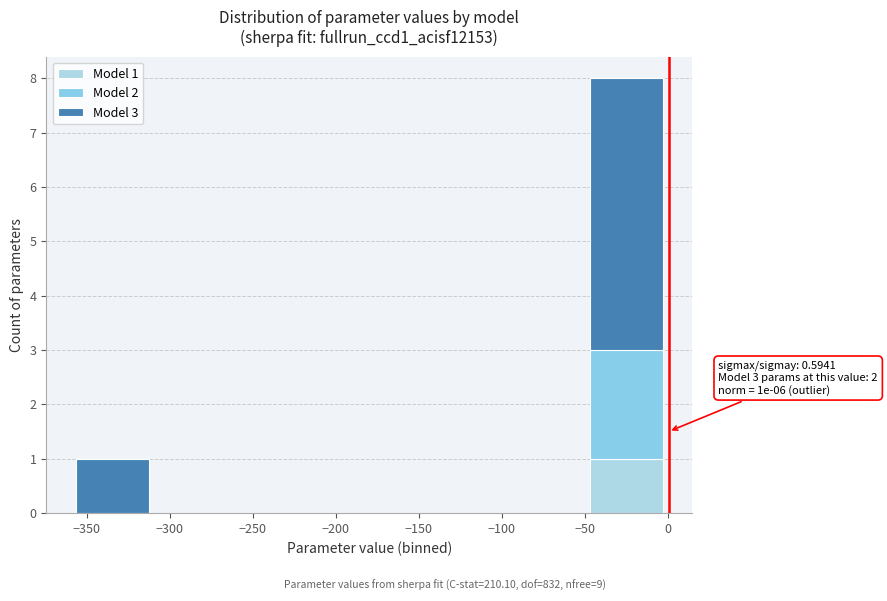

Which range on the x-axis has the tallest stacked bar (by total height)?

-50 to 0